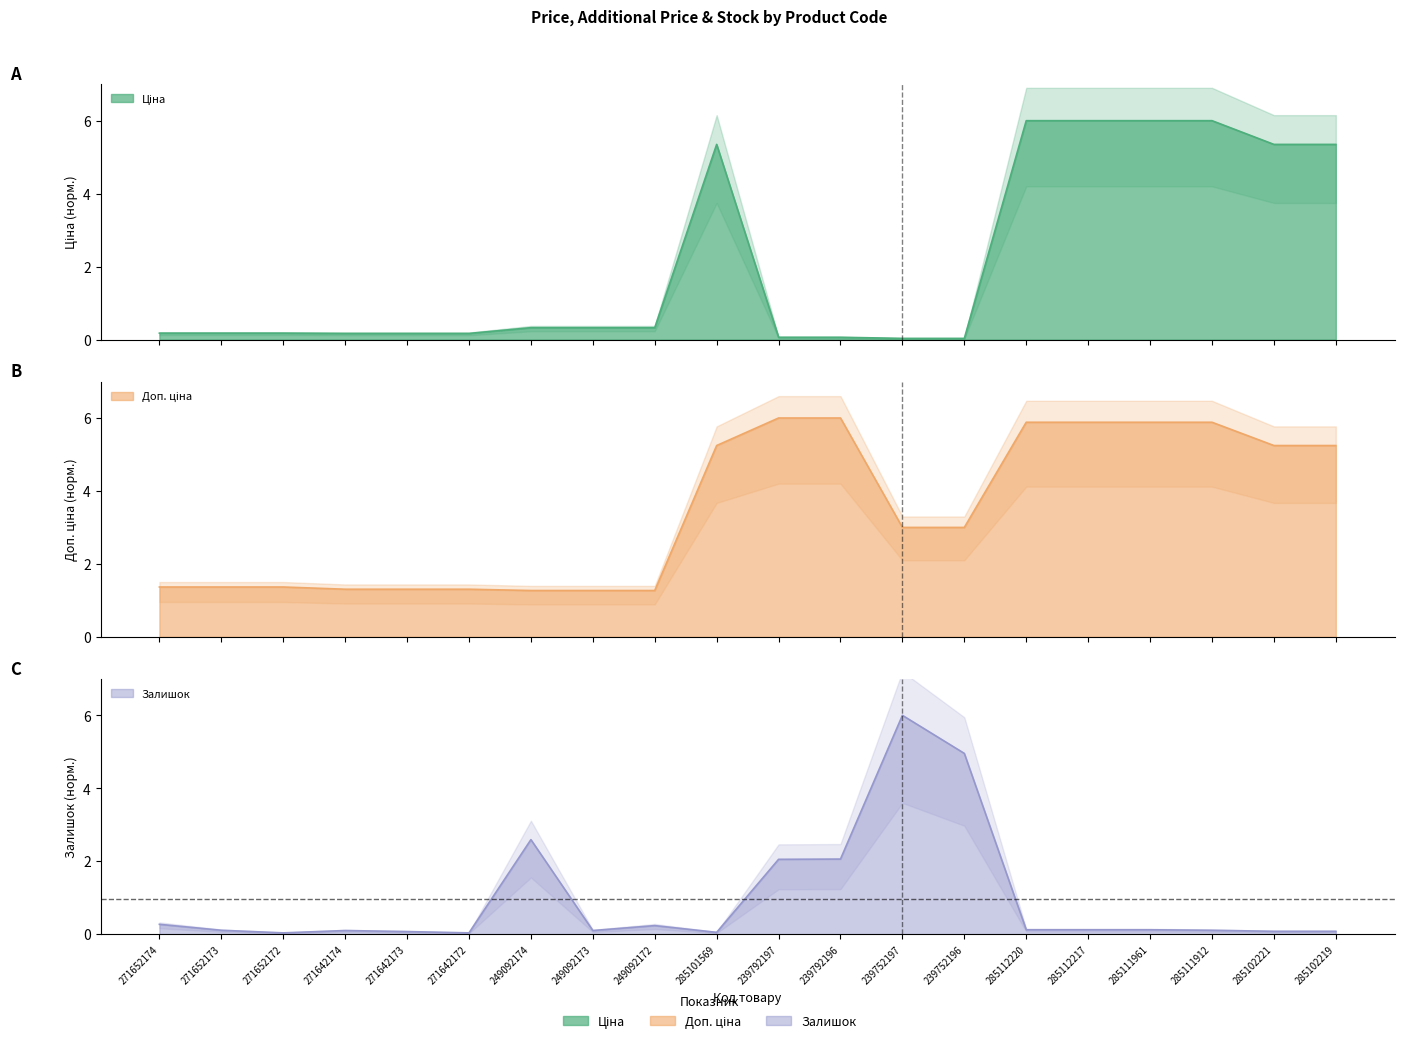

At which category is the sum across all series the highest?

285112220